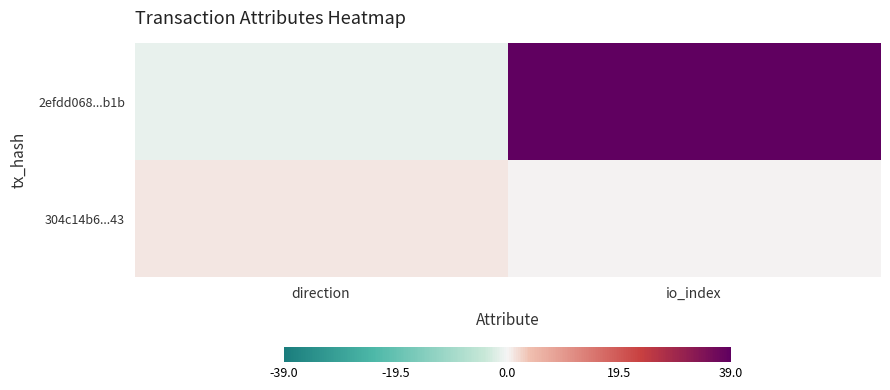

Which series has the widest spread of values?

2efdd068...b1b